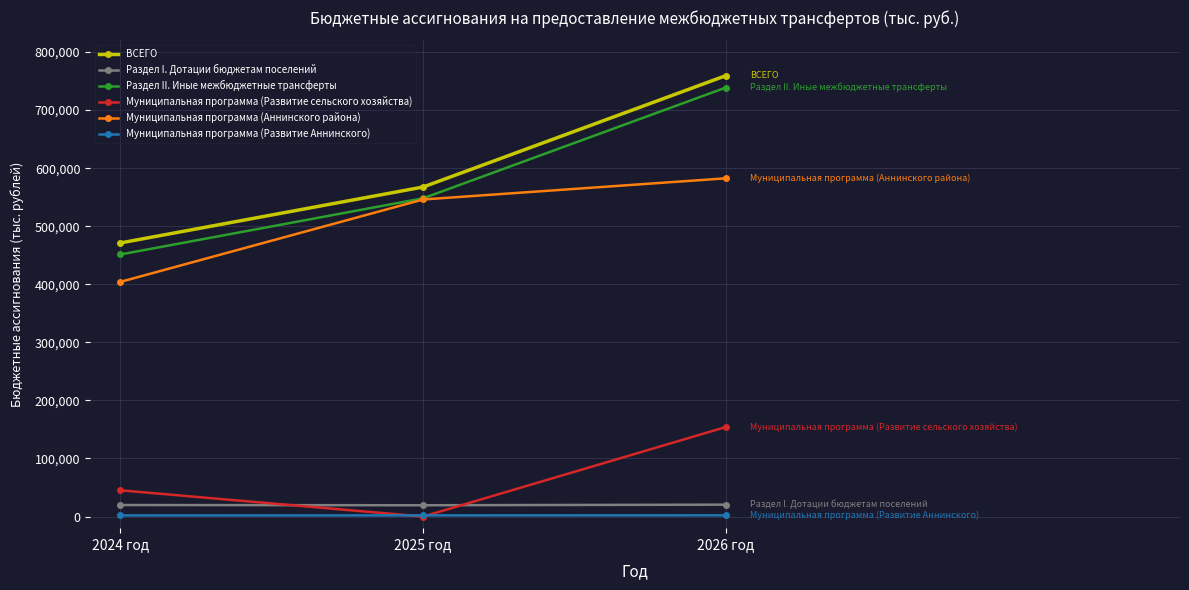

Is this an area chart (filled region under the line)?

No